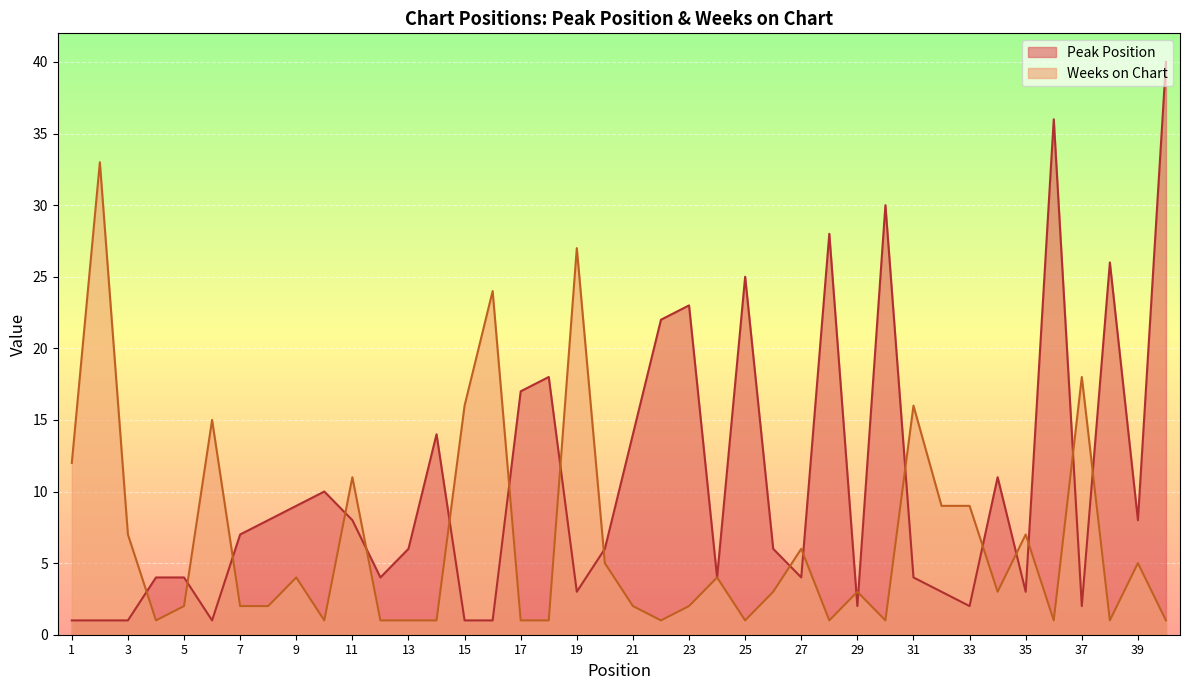

How many intersections are there between Peak Position and Weeks on Chart?

19